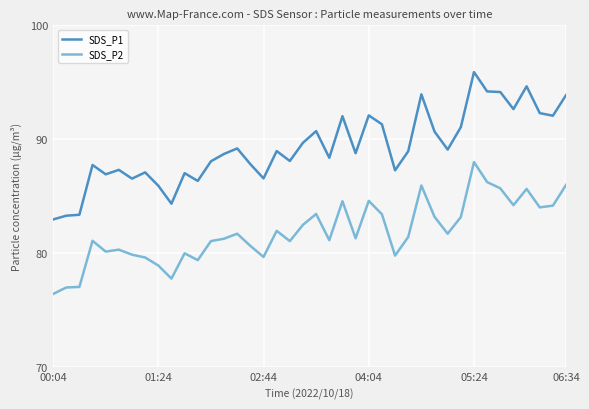

True or false: SDS_P2 and SDS_P1 intersect in this chart.

False